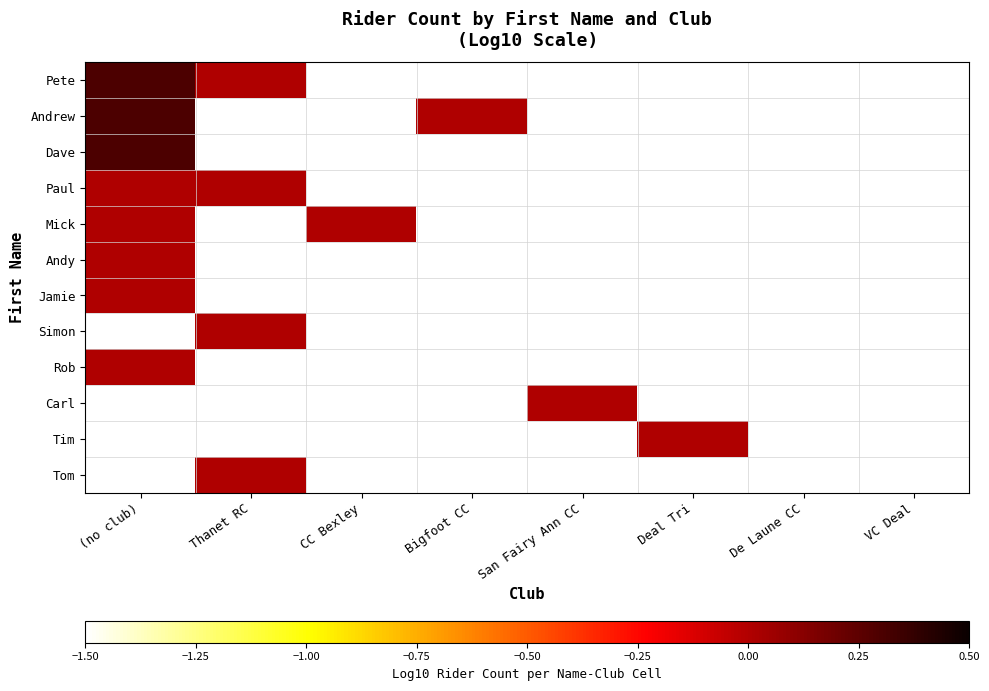

List the series in order of their peak value, lowest first.

Paul, Mick, Andy, Jamie, Simon, Rob, Carl, Tim, Tom, Pete, Andrew, Dave